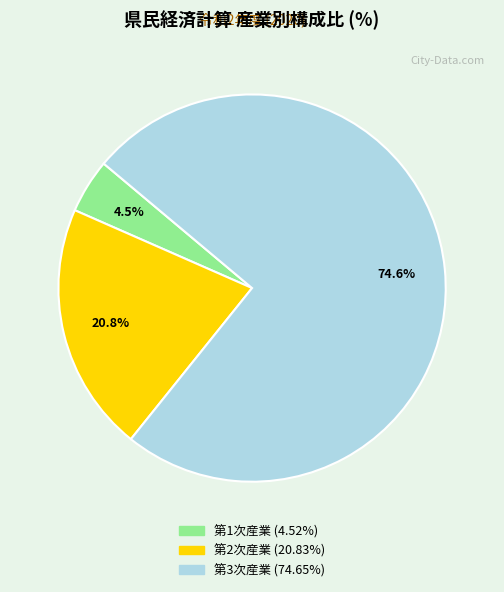

Approximately how many times larger is the value at 第1次産業 compared to 第3次産業?

0.1